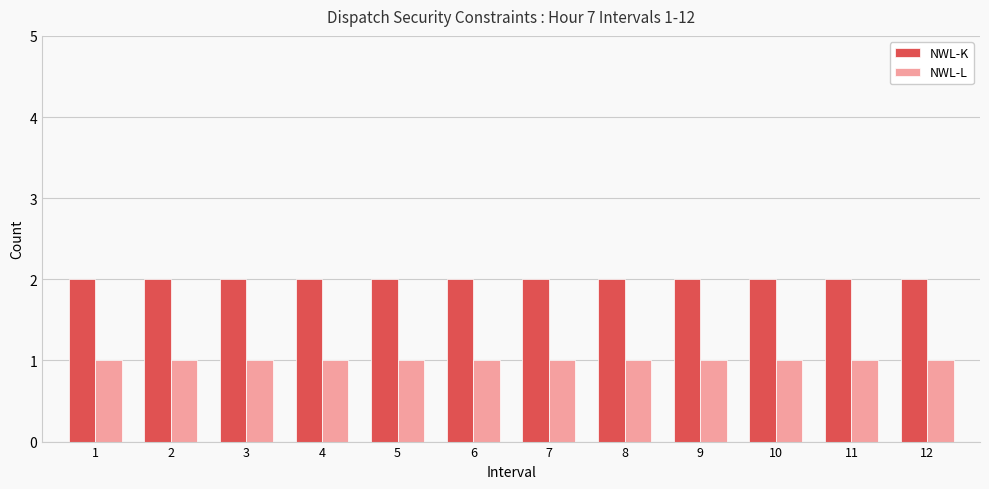

What is the total value across all series at 4?

3